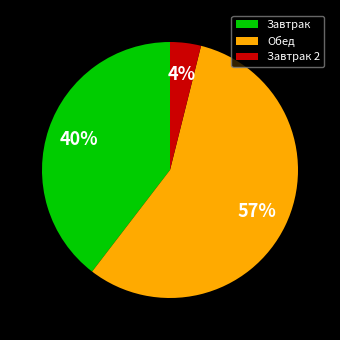

Which category has the biggest portion of the pie?

Обед